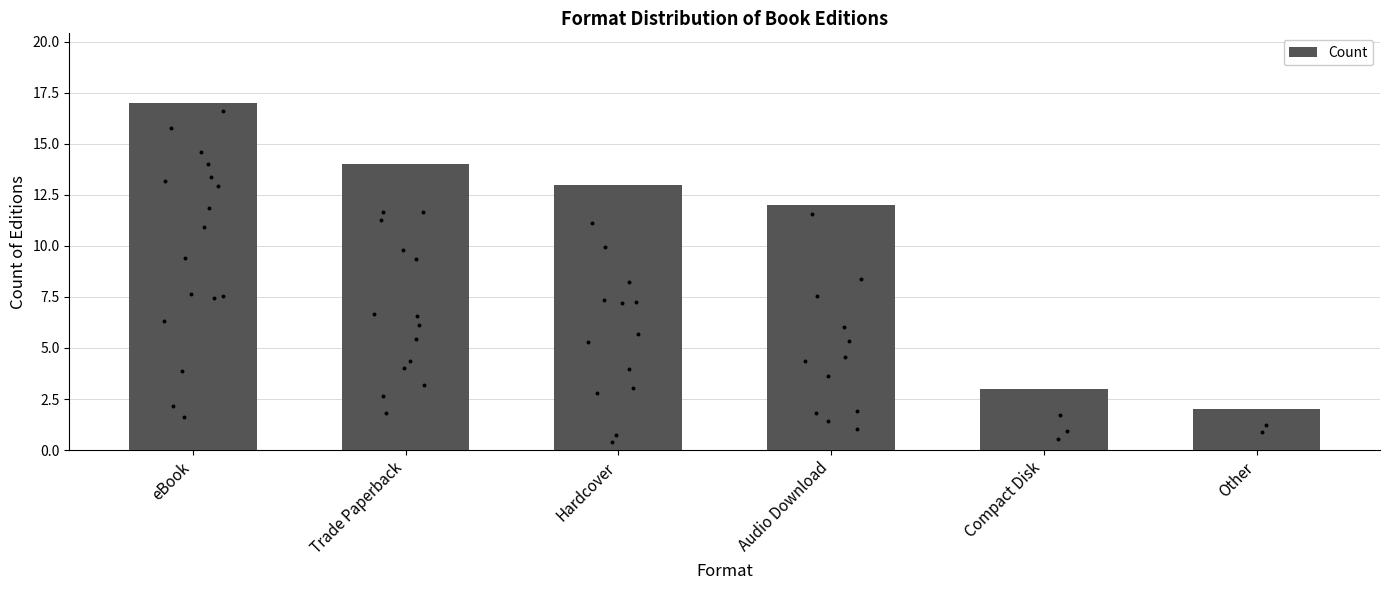

What is the change in value from Audio Download to Other?

-10